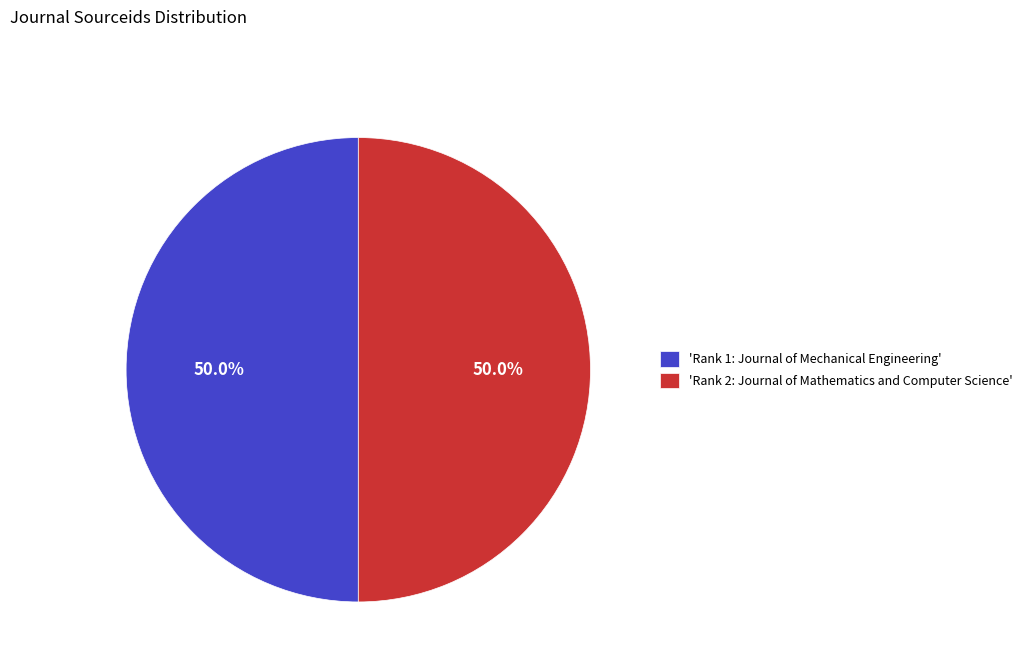

How much of the chart is everything except 'Rank 2: Journal of Mathematics and Computer Science'?

50.0%